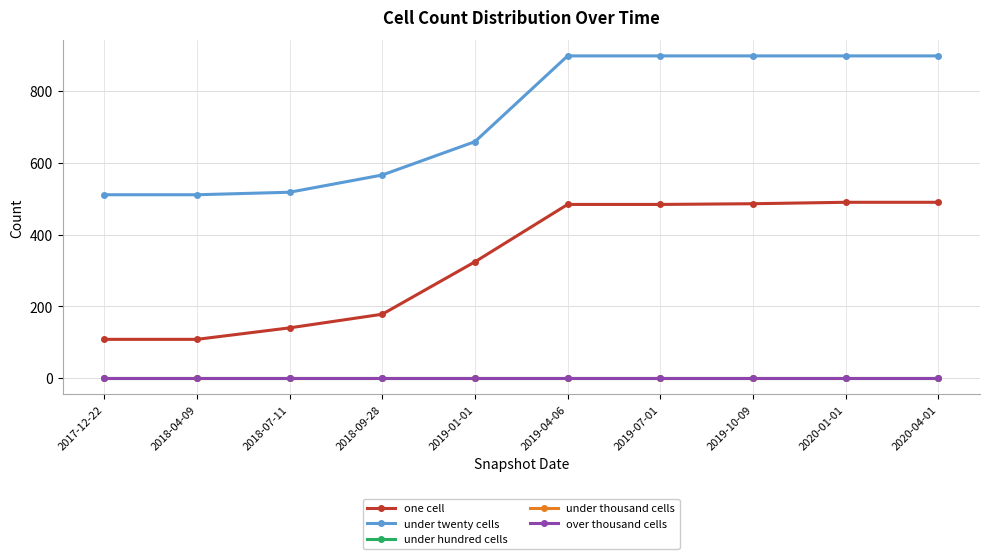

Does the chart have visible grid lines?

Yes